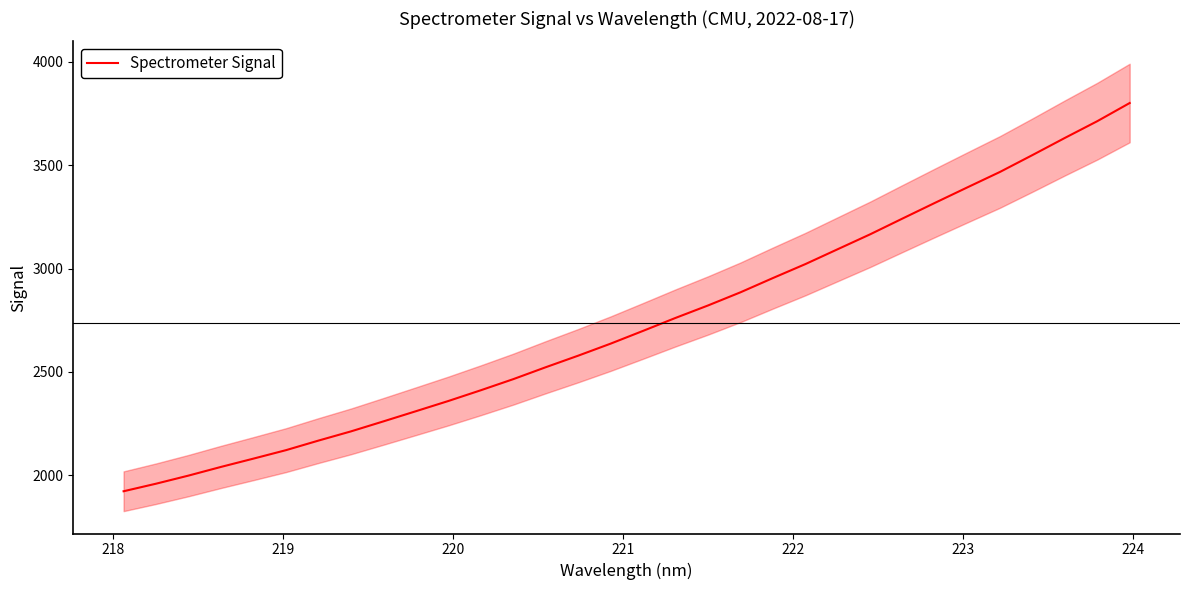

What is the lowest value of the Spectrometer Signal series?

1923.0